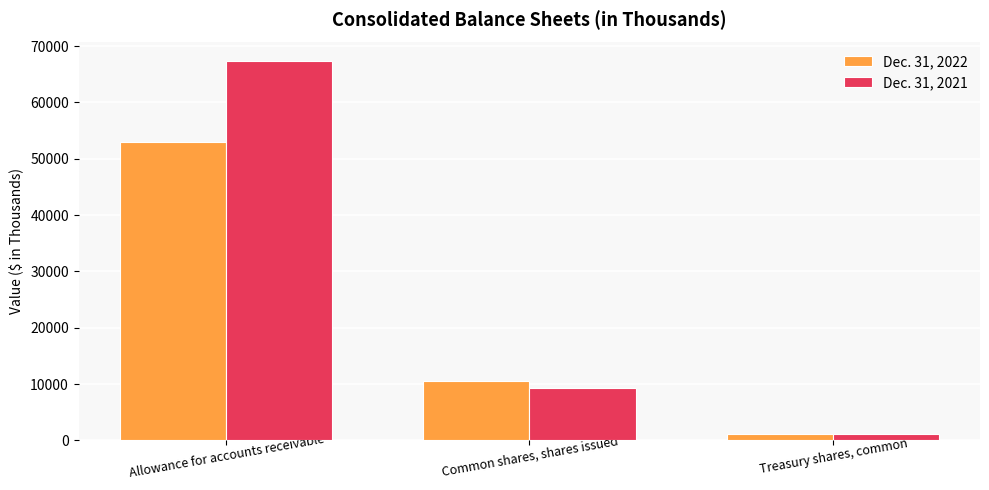

How many Dec. 31, 2022 values are between 1090 and 52895?

3